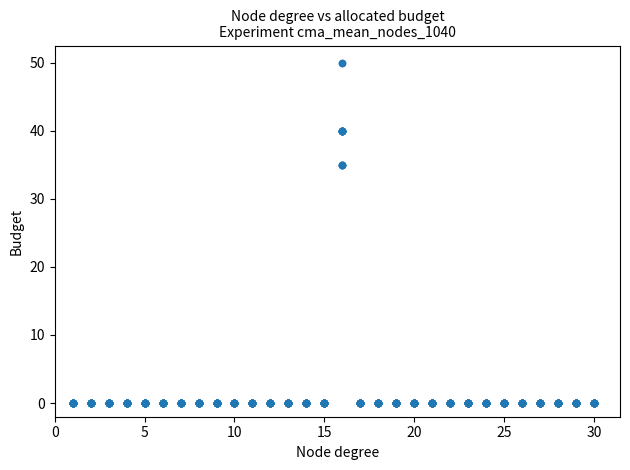

What is the range of Y values (max minus min)?

50